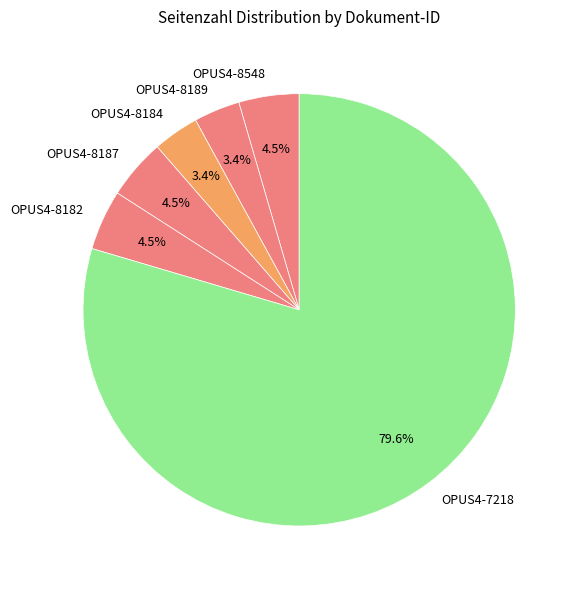

Count the number of slices in the pie.

6